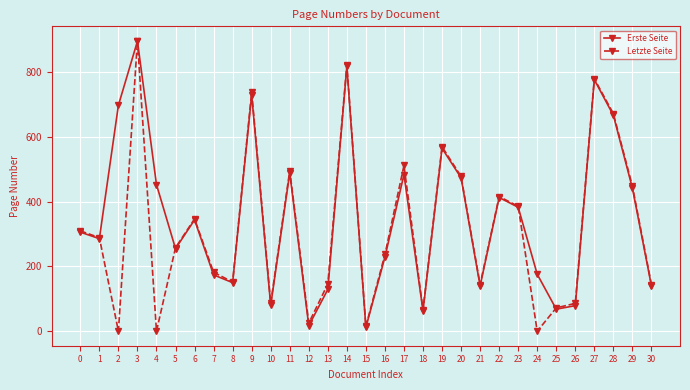

What is the value of the Letzte Seite point at the 30th from the left?

448